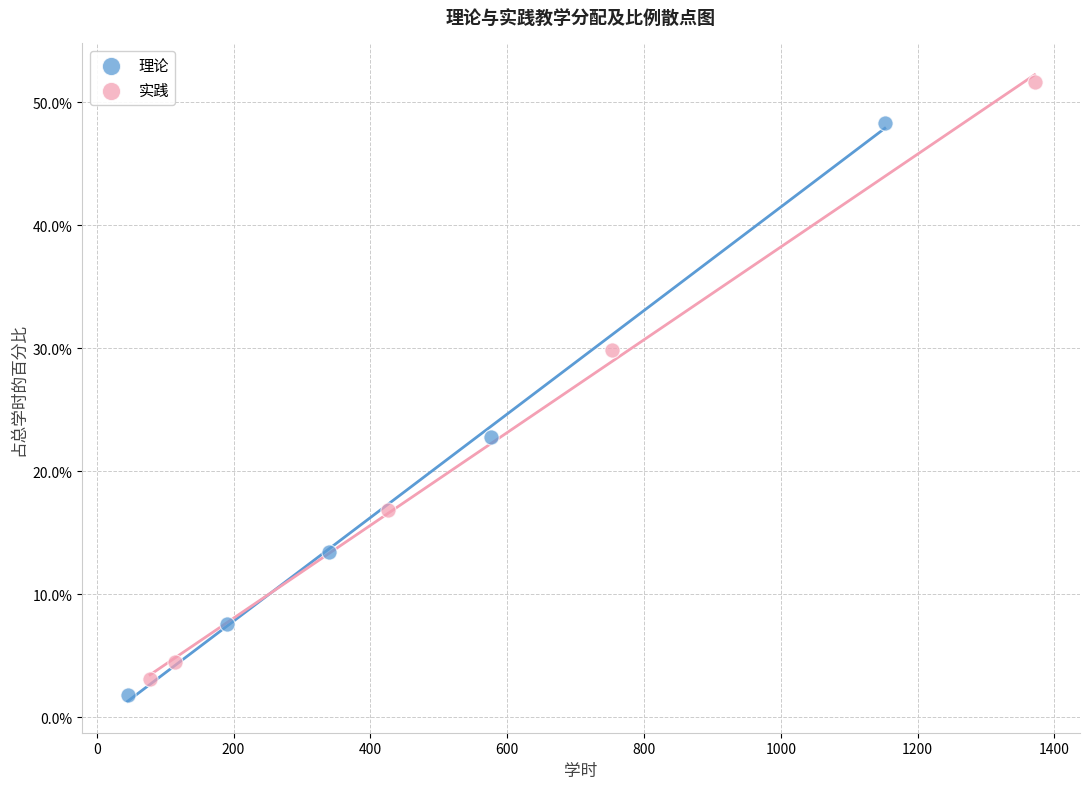

Which series contains the highest Y value?

实践